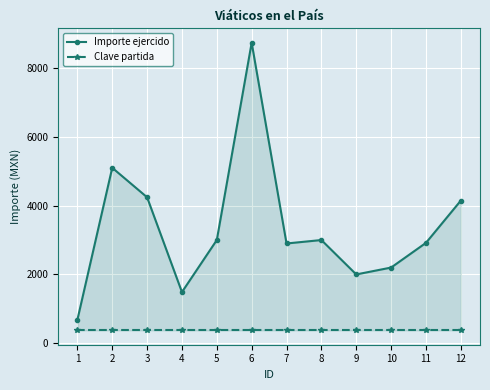

Reading left to right, what are all the values shown in this chart?

Importe ejercido: 1=679.4	2=5100.0	3=4242.6	4=1487.0	5=3000.0	6=8735.3	7=2899.4	8=3000.0	9=2000.0	10=2200.0	11=2918.0	12=4146.9
Clave partida: 1=375.0	2=375.0	3=375.0	4=375.0	5=375.0	6=375.0	7=375.0	8=375.0	9=375.0	10=375.0	11=375.0	12=375.0